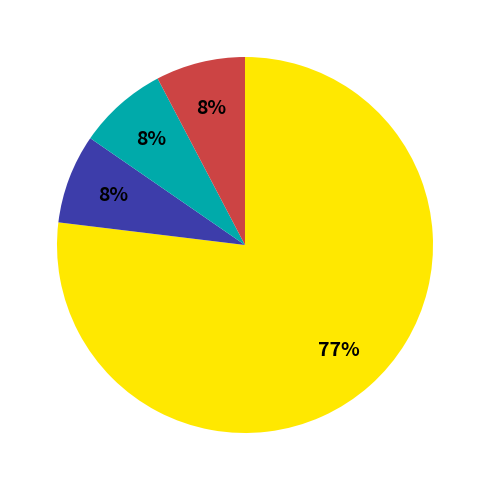

Is there a majority slice in this chart?

Yes